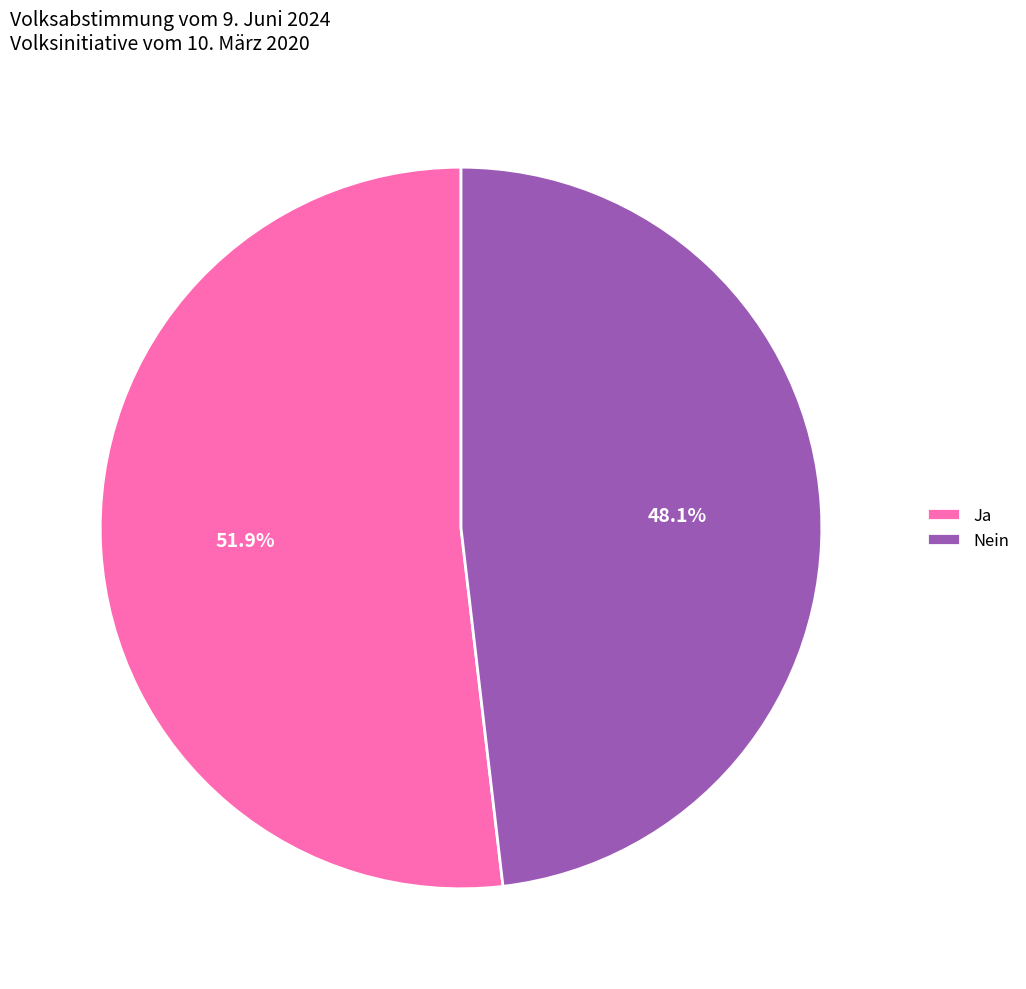

How many slices are in this pie chart?

2